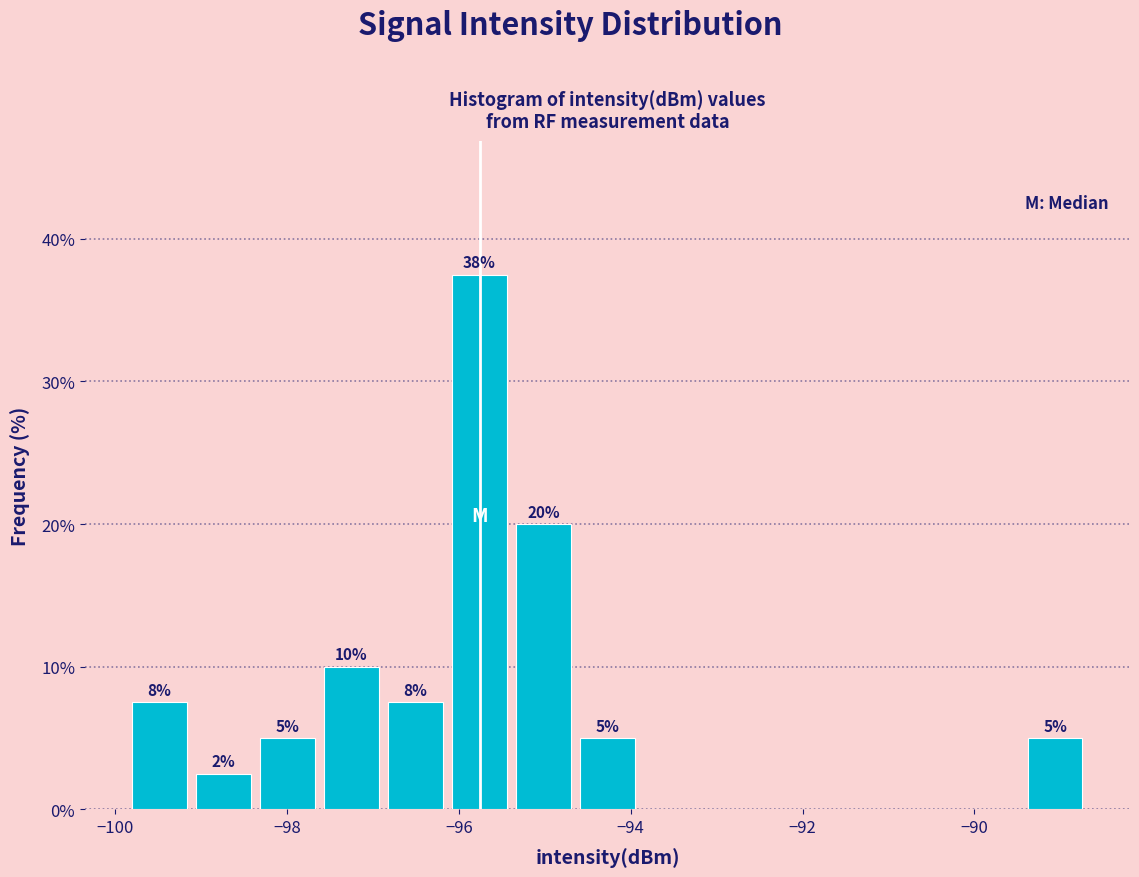

Read against the x-axis, roughly where is the centre of the tallest bar?

-95.8